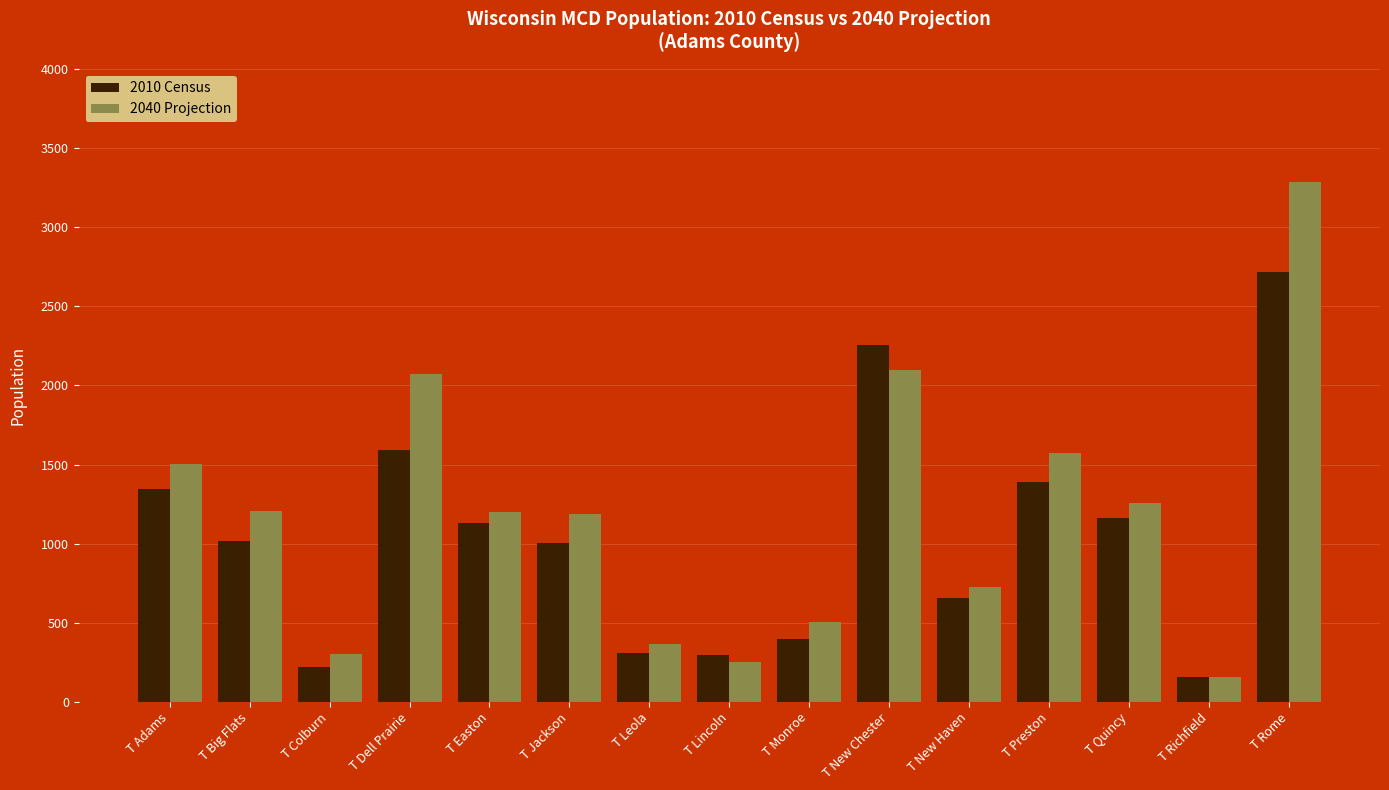

Rank the series at T Rome from highest to lowest value.

2040 Projection, 2010 Census